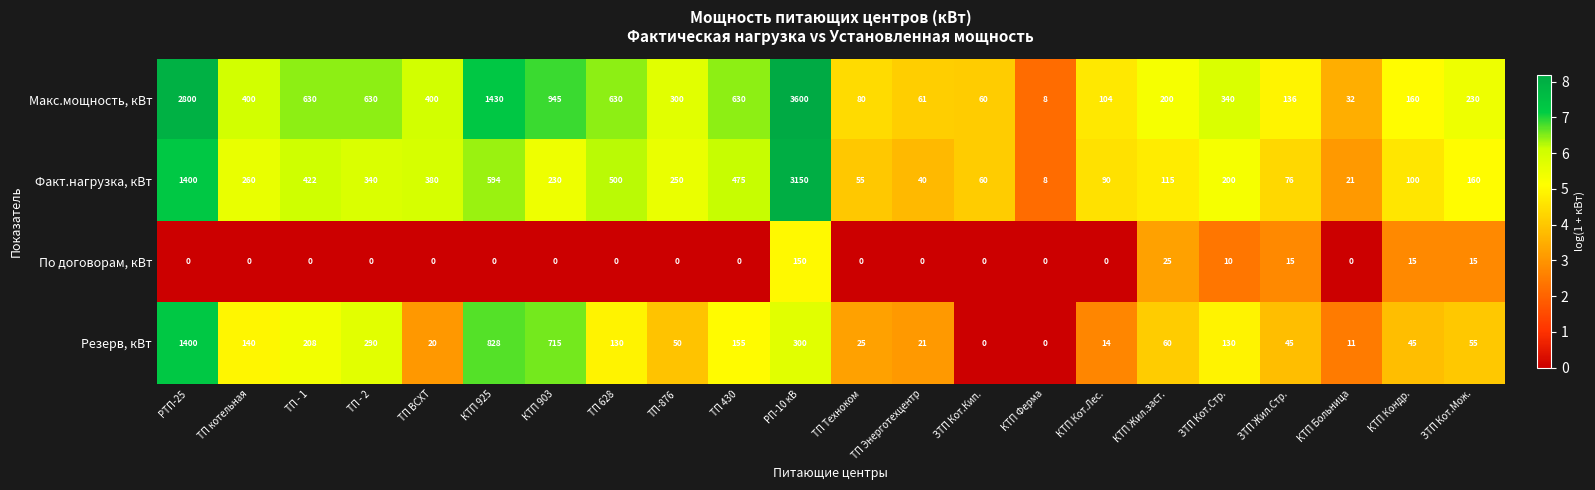

What is the total value across all series at КТП Кот.Лес.?

208